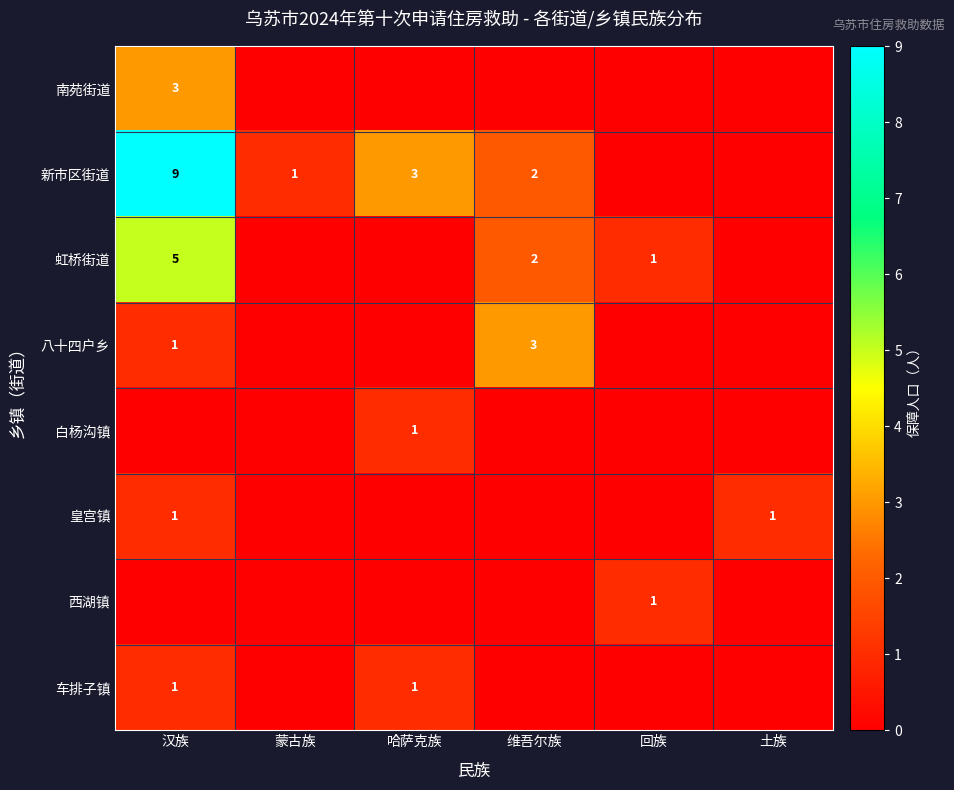

Is the value of 车排子镇 at 哈萨克族 greater than the value of 虹桥街道 at 维吾尔族?

No